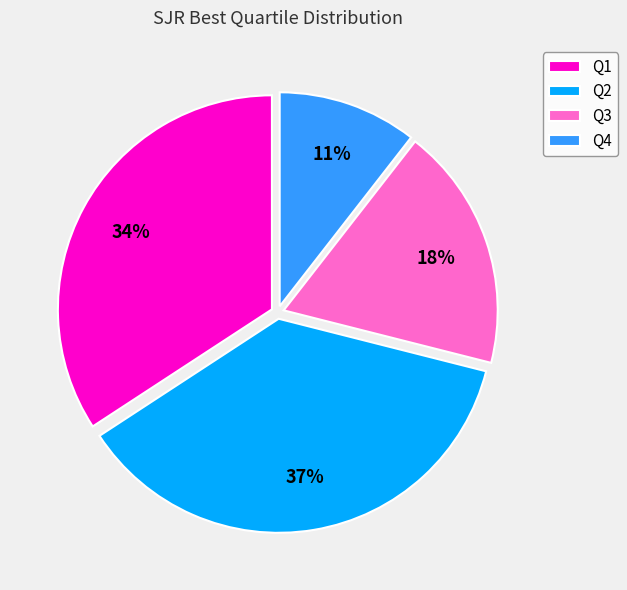

How many slices are in this pie chart?

4